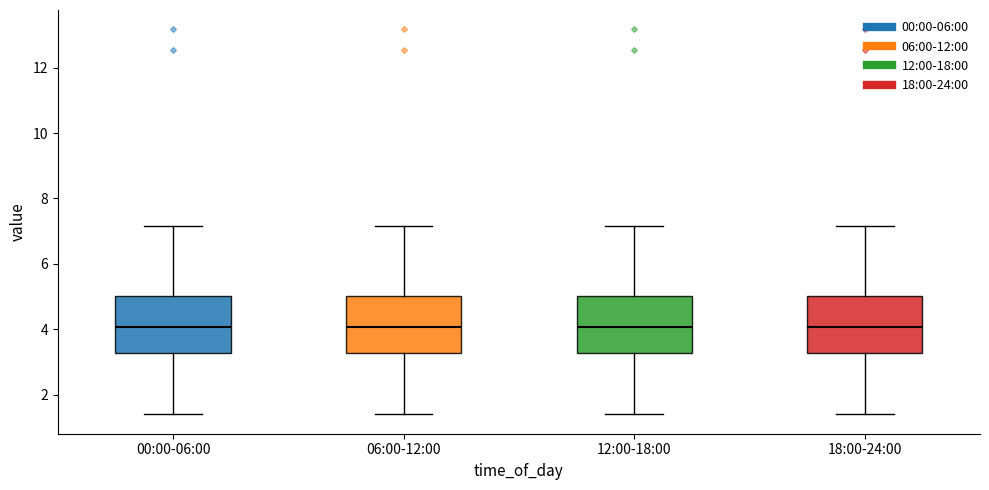

Reading left to right, transcribe this box plot: for each box, give where its median line is, the range the box spans, and where its two whiskers end, as read against the y-axis. The values are not printed on the chart, so give them approximately, as read against the axis.

00:00-06:00: median 4.0, box 3.2 to 5.0, whiskers 1.4 to 7.2
06:00-12:00: median 4.0, box 3.2 to 5.0, whiskers 1.4 to 7.2
12:00-18:00: median 4.0, box 3.2 to 5.0, whiskers 1.4 to 7.2
18:00-24:00: median 4.0, box 3.2 to 5.0, whiskers 1.4 to 7.2